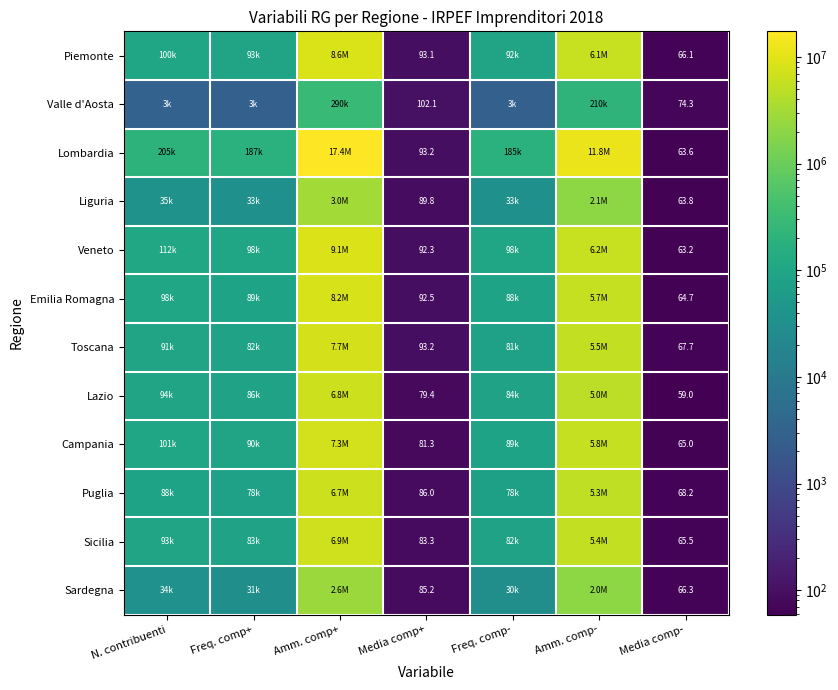

True or false: Sicilia has a value of 139.9 at Media comp+.

False